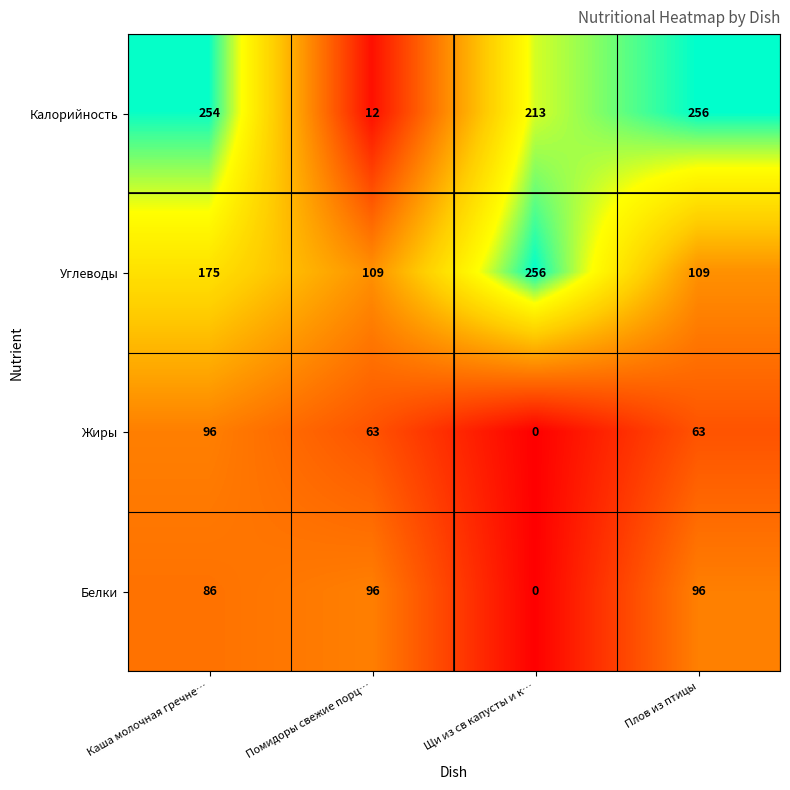

Count the number of data series in this chart.

4